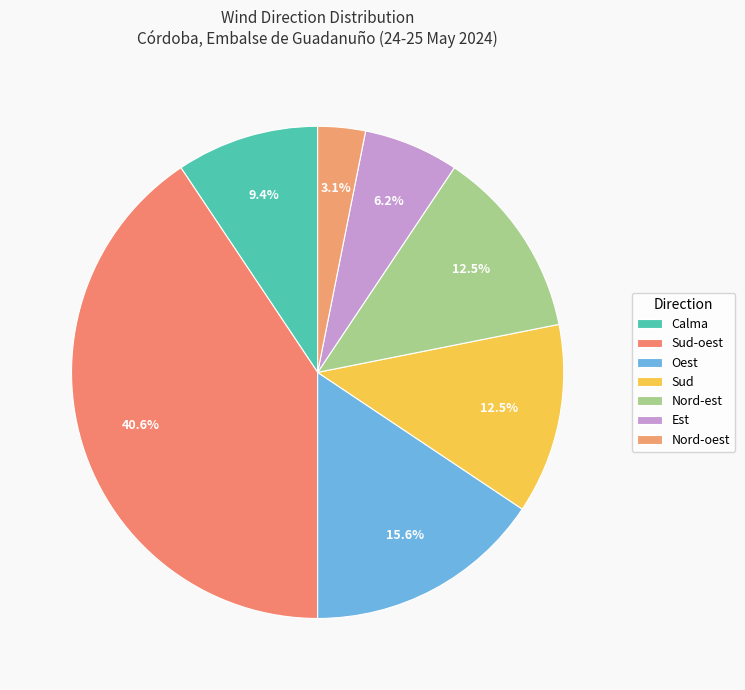

How many slices are in this pie chart?

7